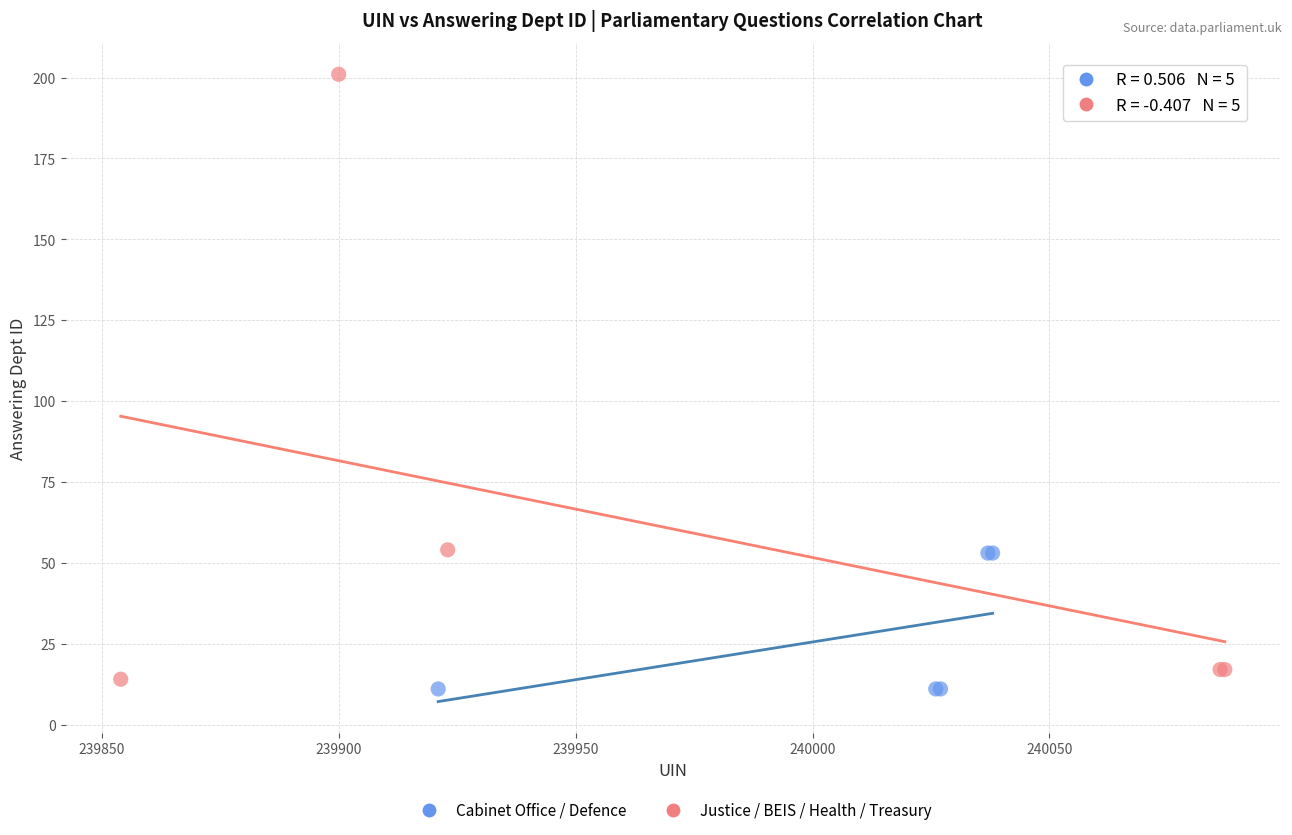

Which series contains the highest Y value?

Justice / BEIS / Health / Treasury